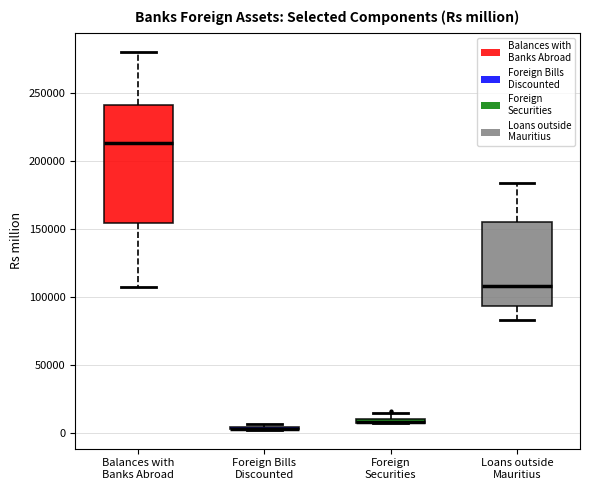

Which box is the tallest, from its lower edge to its upper edge?

Balances with Banks Abroad